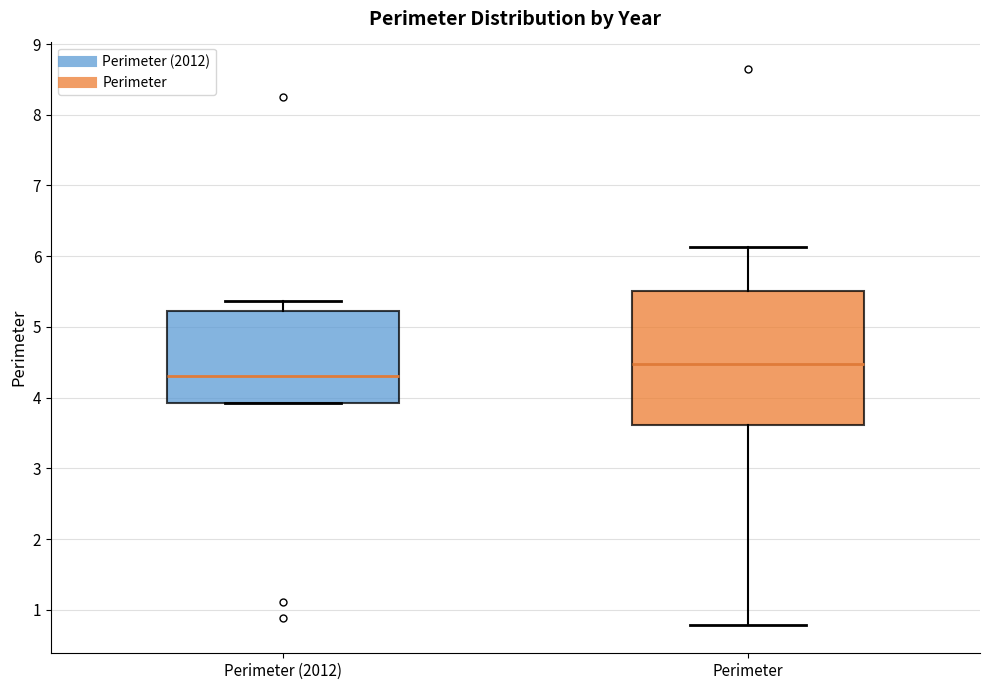

Reading left to right, transcribe this box plot: for each box, give where its median line is, the range the box spans, and where its two whiskers end, as read against the y-axis. The values are not printed on the chart, so give them approximately, as read against the axis.

Perimeter (2012): median 4.3, box 3.9 to 5.2, whiskers 3.9 to 5.4
Perimeter: median 4.5, box 3.6 to 5.5, whiskers 0.8 to 6.1